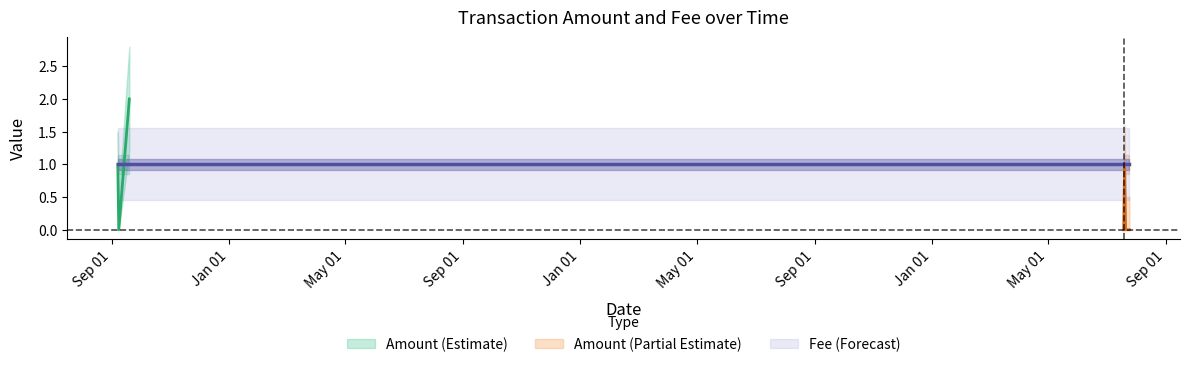

What position from the right is 2017-07-24?

2